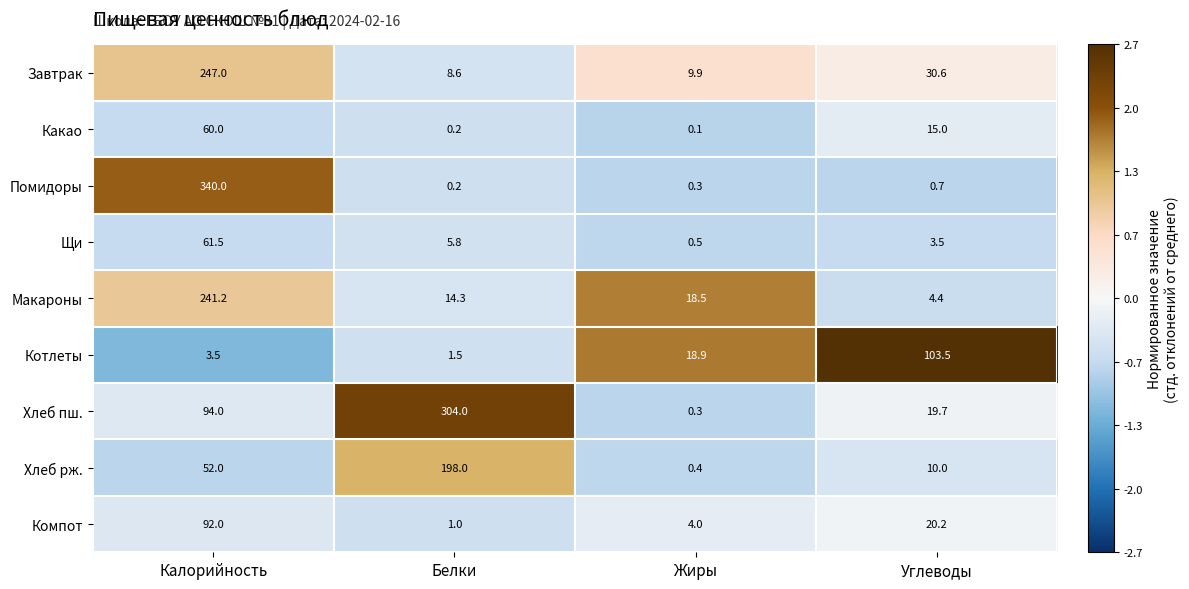

Rank the series at Углеводы from lowest to highest value.

Помидоры, Щи, Макароны, Хлеб рж., Какао, Хлеб пш., Компот, Завтрак, Котлеты